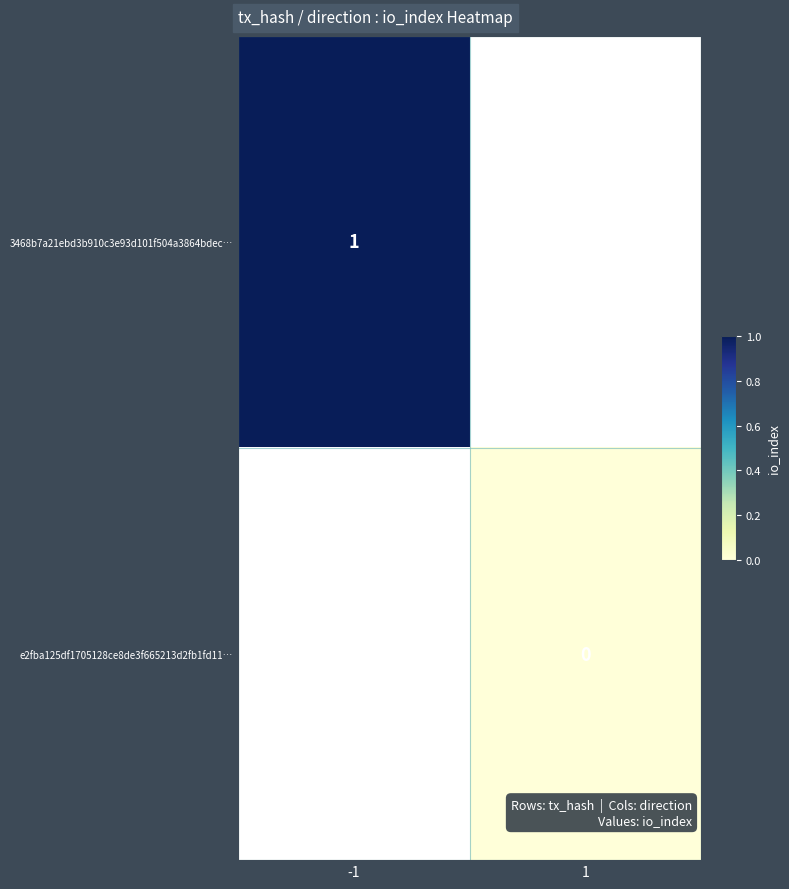

At how many categories does at least one series exceed 0?

1